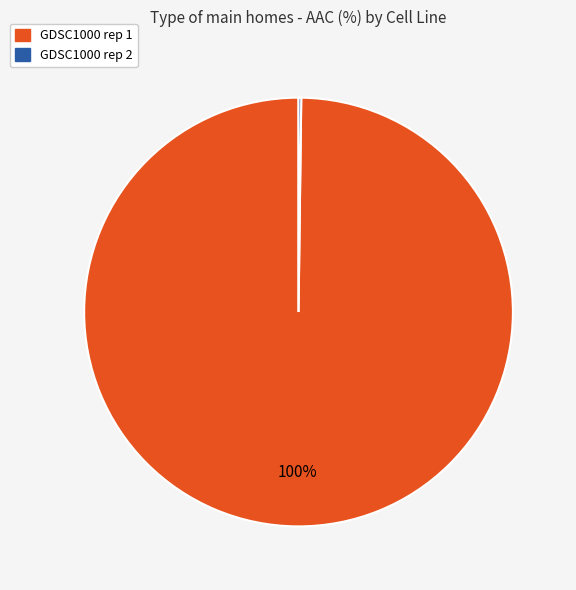

Which slice represents more than half of the pie?

GDSC1000 rep 1